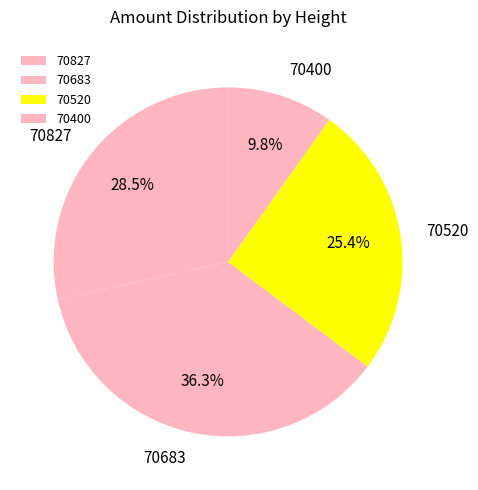

Does 70400 account for over 50% of the chart?

No